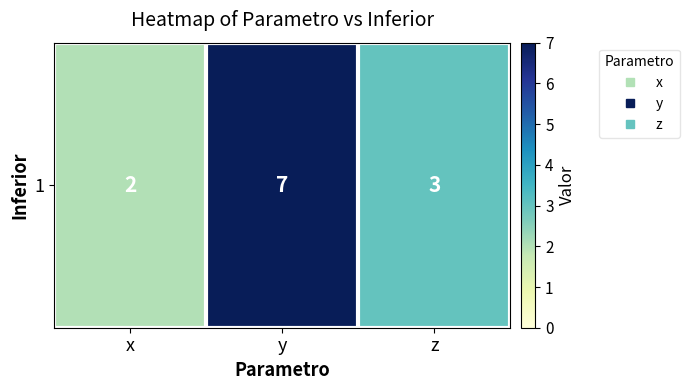

Which has a higher value, y or z?

y